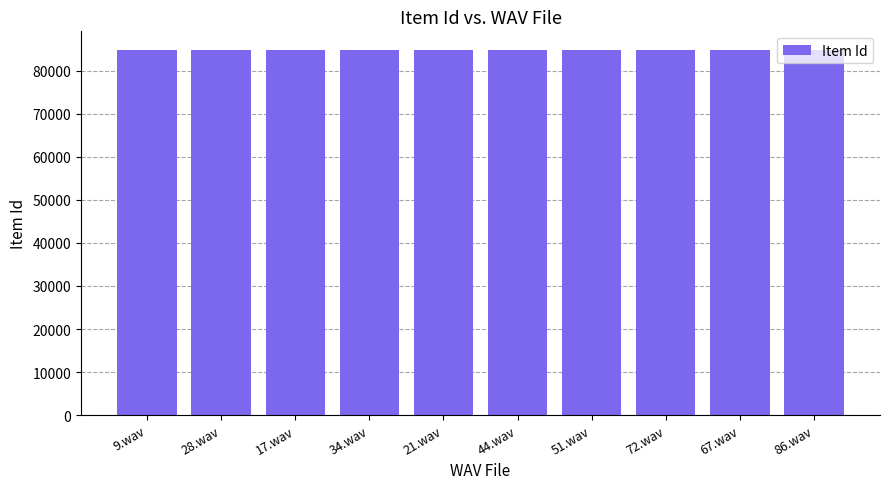

What is the ratio of the value at 51.wav to the value at 34.wav?

1.0